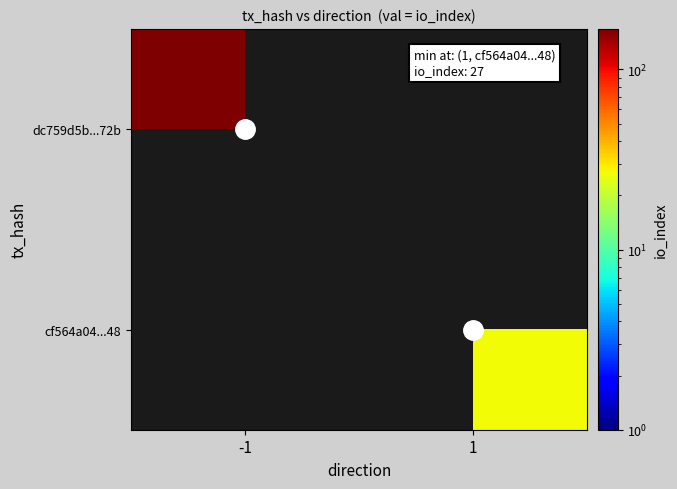

At which label does cf564a04...48 reach its peak?

-1